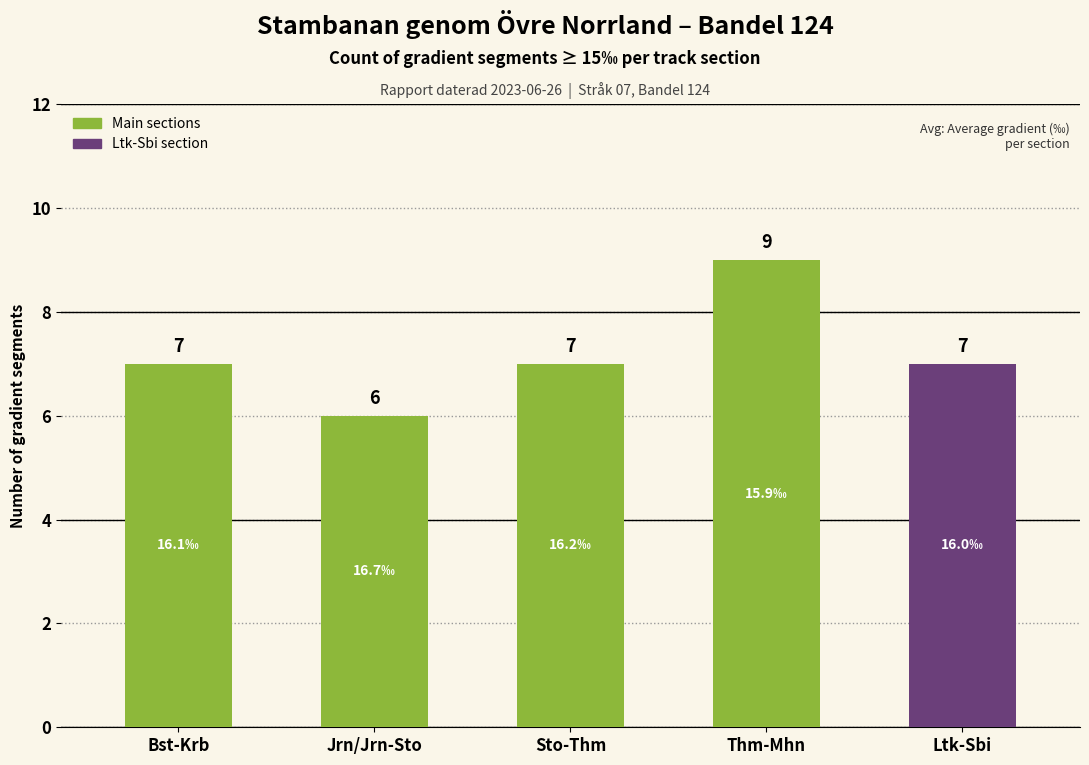

What is the value of the 5th bar from the left?

7